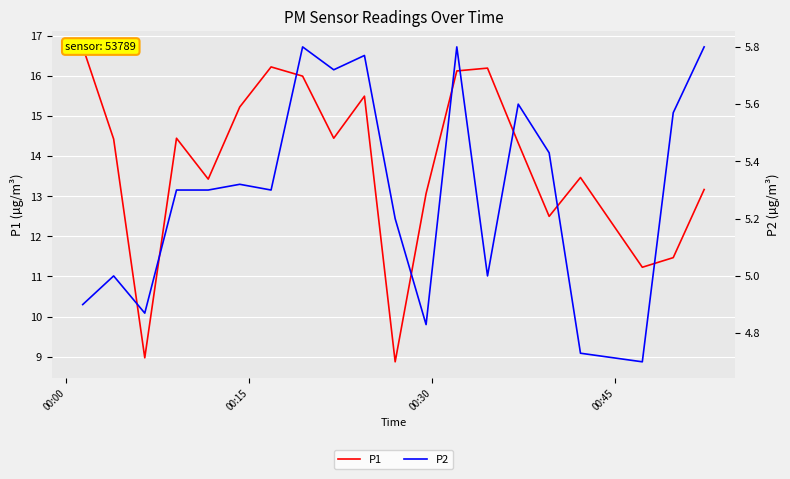

In P1, how many points are lower than both neighbors (excluding endpoints)?

6